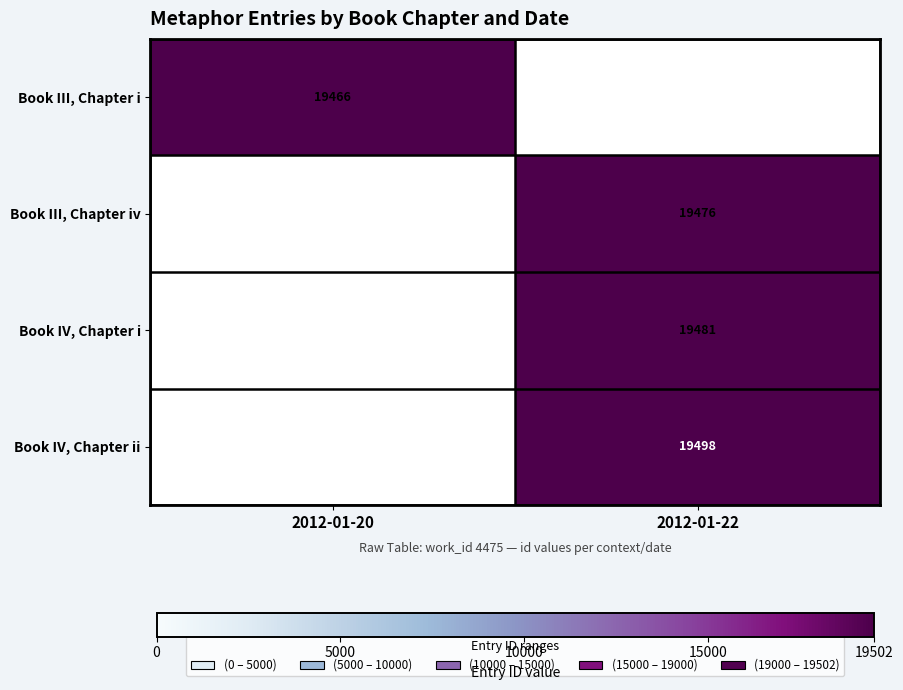

At which category does the chart reach its peak across all series?

2012-01-22